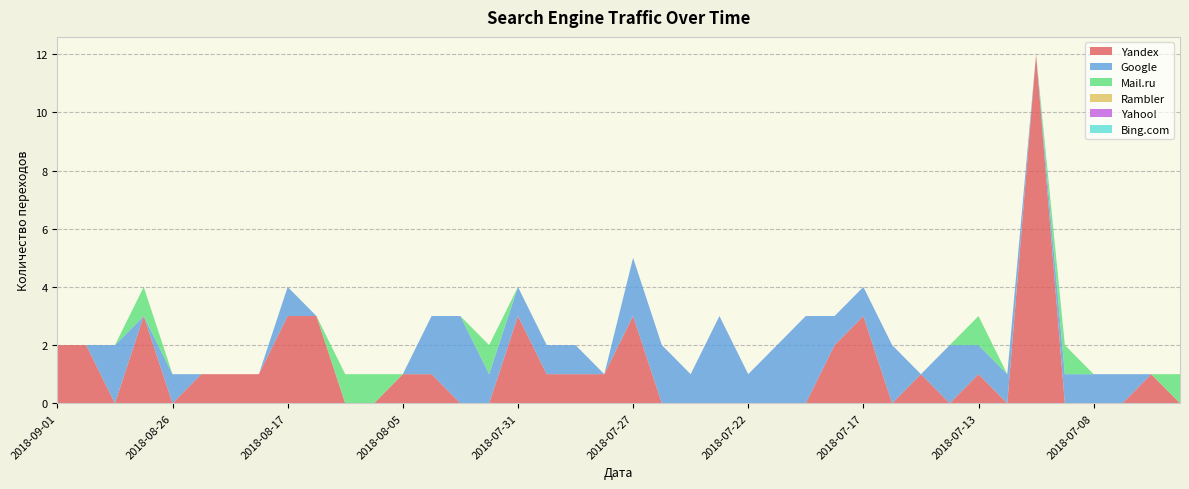

Reading left to right, what are all the values shown in this chart?

Yandex: 2	2	0	3	0	1	1	1	3	3	0	0	1	1	0	0	3	1	1	1	3	0	0	0	0	0	0	2	3	0	1	0	1	0	12	0	0	0	1	0
Google: 0	0	2	0	1	0	0	0	1	0	0	0	0	2	3	1	1	1	1	0	2	2	1	3	1	2	3	1	1	2	0	2	1	1	0	1	1	1	0	0
Mail.ru: 0	0	0	1	0	0	0	0	0	0	1	1	0	0	0	1	0	0	0	0	0	0	0	0	0	0	0	0	0	0	0	0	1	0	0	1	0	0	0	1
Rambler: 0	0	0	0	0	0	0	0	0	0	0	0	0	0	0	0	0	0	0	0	0	0	0	0	0	0	0	0	0	0	0	0	0	0	0	0	0	0	0	0
Yahoo!: 0	0	0	0	0	0	0	0	0	0	0	0	0	0	0	0	0	0	0	0	0	0	0	0	0	0	0	0	0	0	0	0	0	0	0	0	0	0	0	0
Bing.com: 0	0	0	0	0	0	0	0	0	0	0	0	0	0	0	0	0	0	0	0	0	0	0	0	0	0	0	0	0	0	0	0	0	0	0	0	0	0	0	0